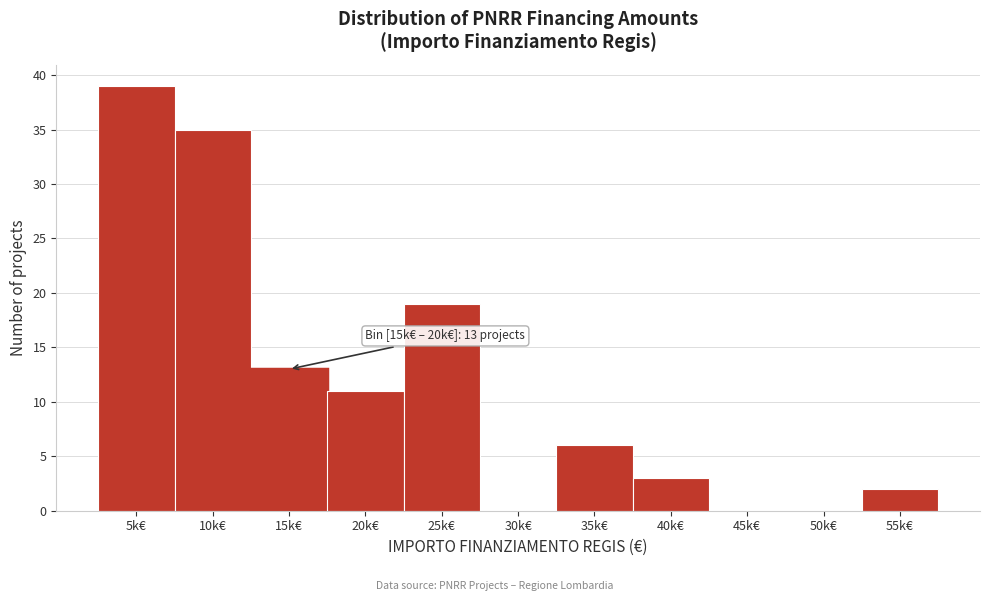

Reading left to right, what are all the values shown in this chart?

5k€=39	10k€=35	15k€=13	20k€=11	25k€=19	30k€=0	35k€=6	40k€=3	45k€=0	50k€=0	55k€=2